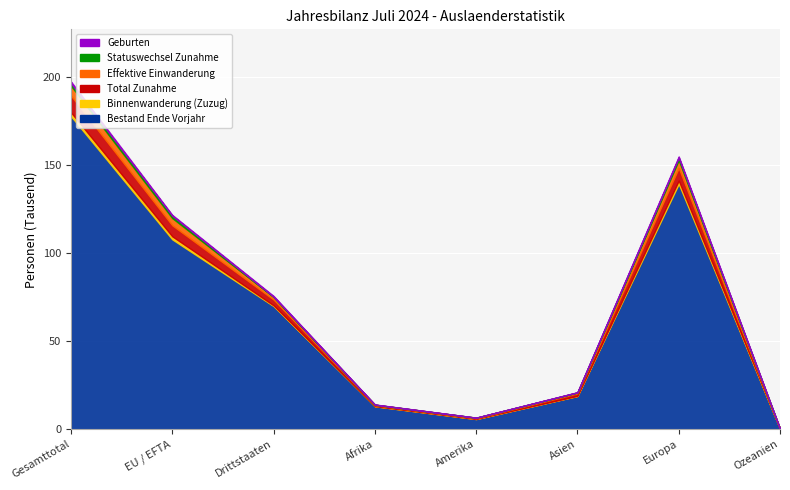

Reading left to right, transcribe all the data shown in this chart.

Bestand Ende Vorjahr: 177895	107903	69992	13084	5814	18902	139402	252
Binnenwanderung (Zuzug): 2148	1717	431	79	68	104	1897	0
Total Zunahme: 9530	6256	3274	565	389	1412	7133	17
Effektive Einwanderung: 5613	4135	1478	262	300	470	4565	12
Statuswechsel Zunahme: 1519	1343	176	15	35	86	1378	5
Geburten: 883	459	424	112	13	115	642	0